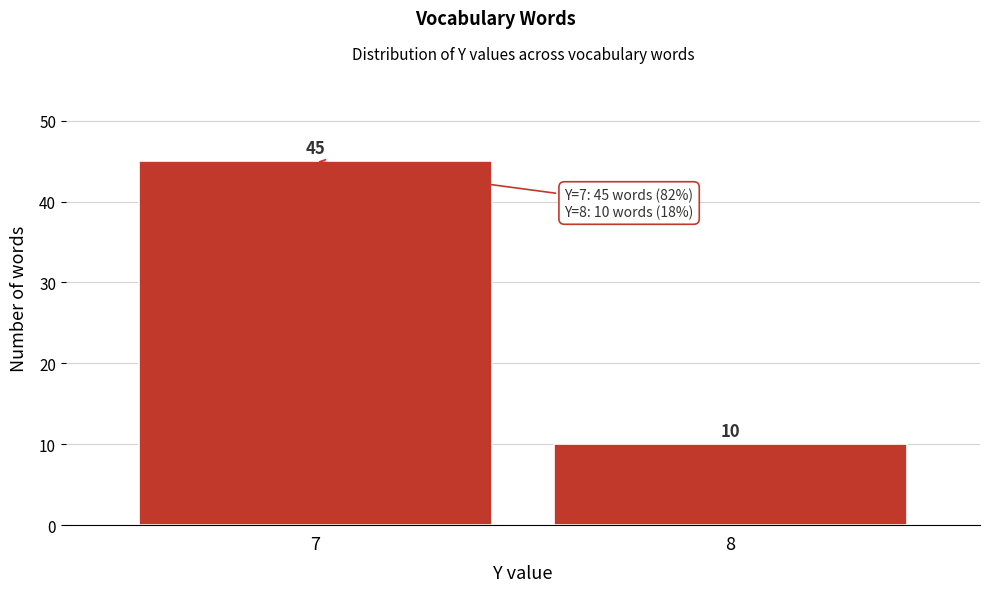

Reading left to right, list all the values displayed in this chart.

45	10